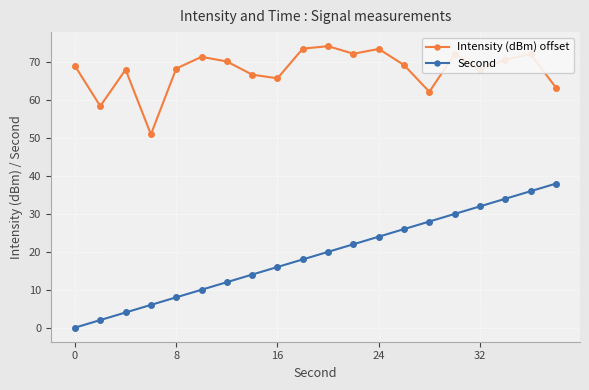

What are all the series names shown in the legend?

Intensity (dBm) offset, Second